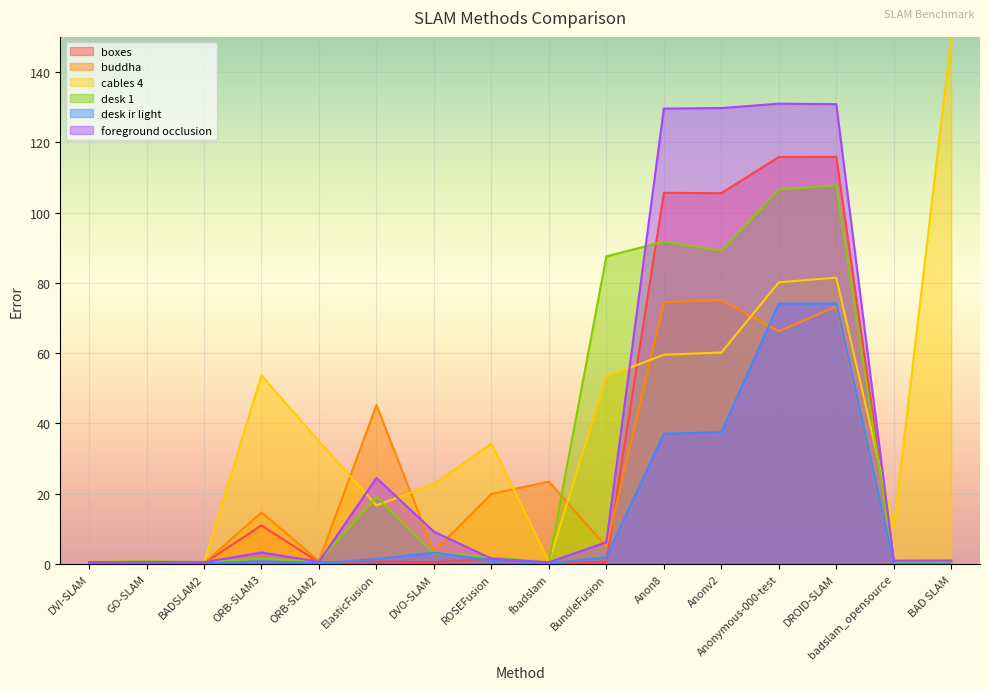

How many data points in desk ir light are less than 1?

8